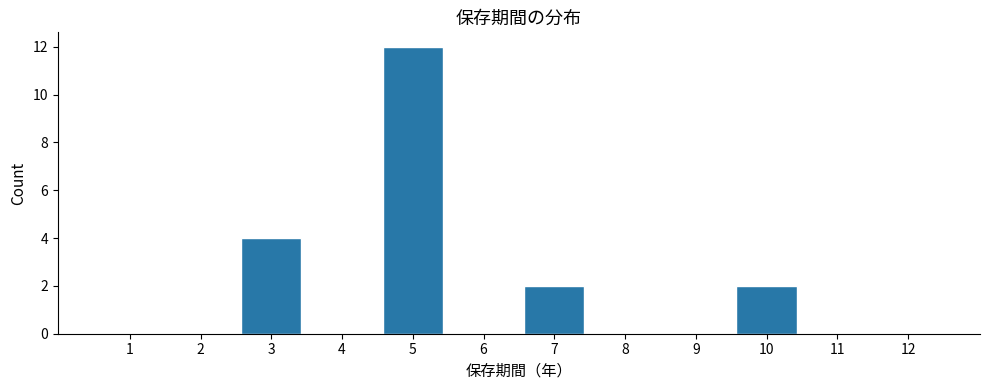

Reading right to left, transcribe all the data shown in this chart.

12=0	11=0	10=2	9=0	8=0	7=2	6=0	5=12	4=0	3=4	2=0	1=0